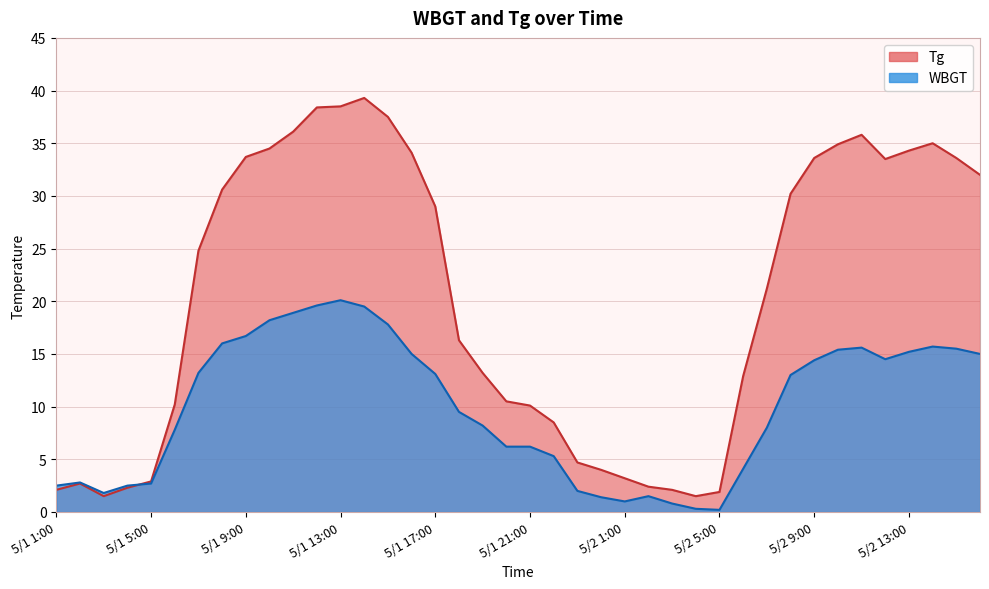

What is the maximum value shown in the chart?

39.3